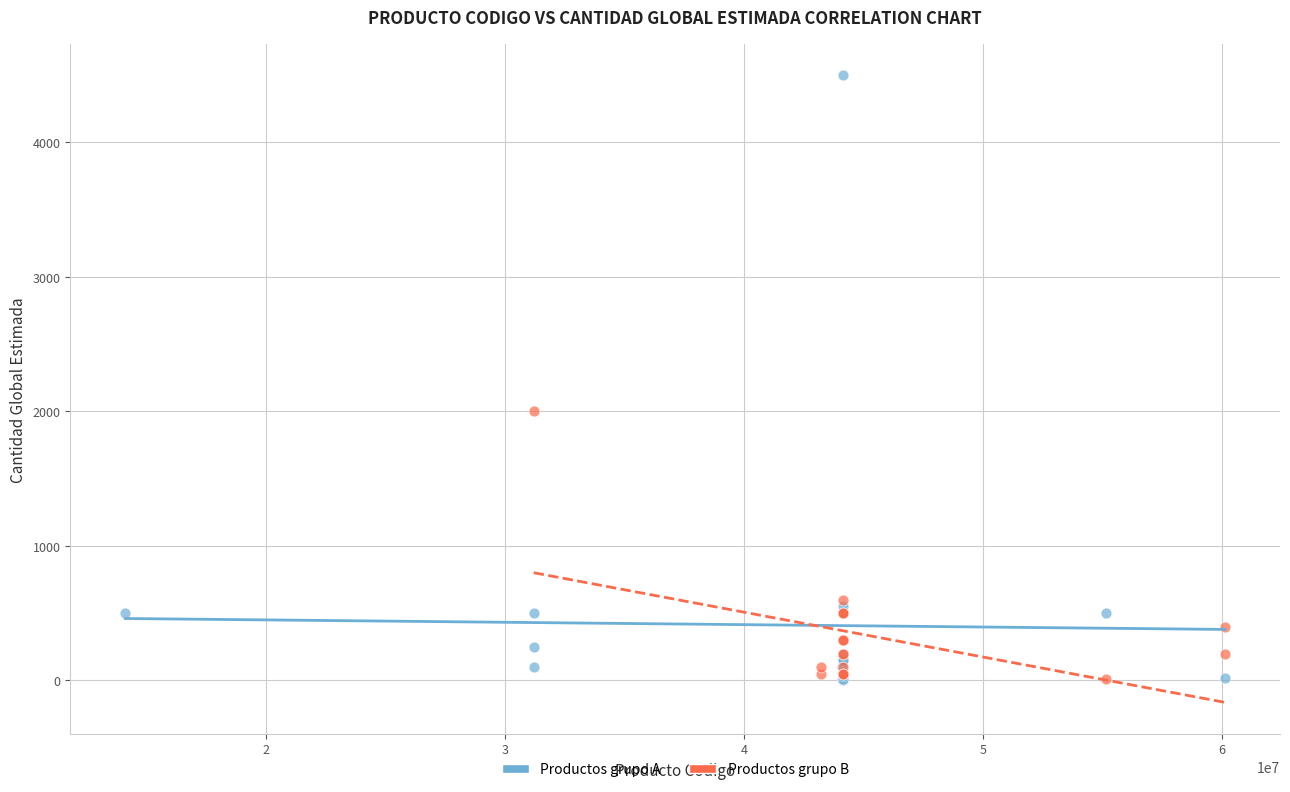

Which series has the largest Y range (max minus min)?

Productos grupo A